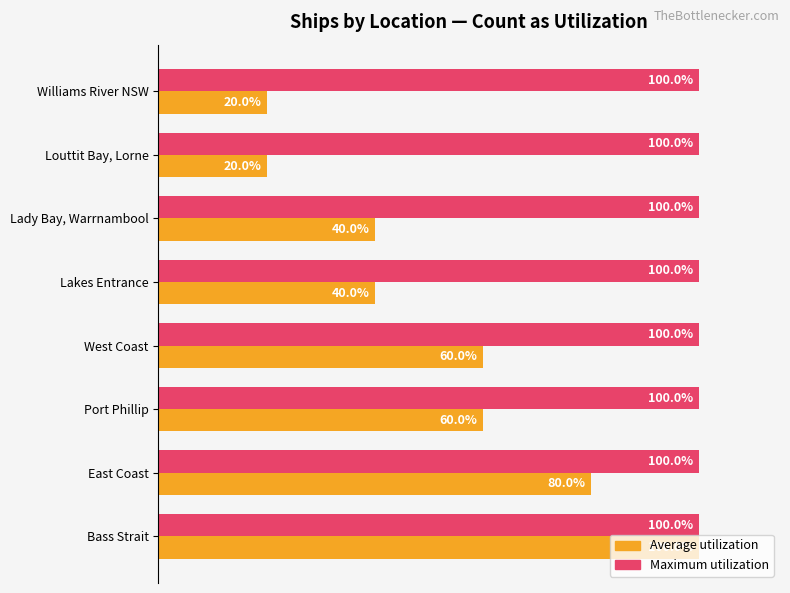

At Louttit Bay, Lorne, list the series in order from smallest to largest.

Average utilization, Maximum utilization